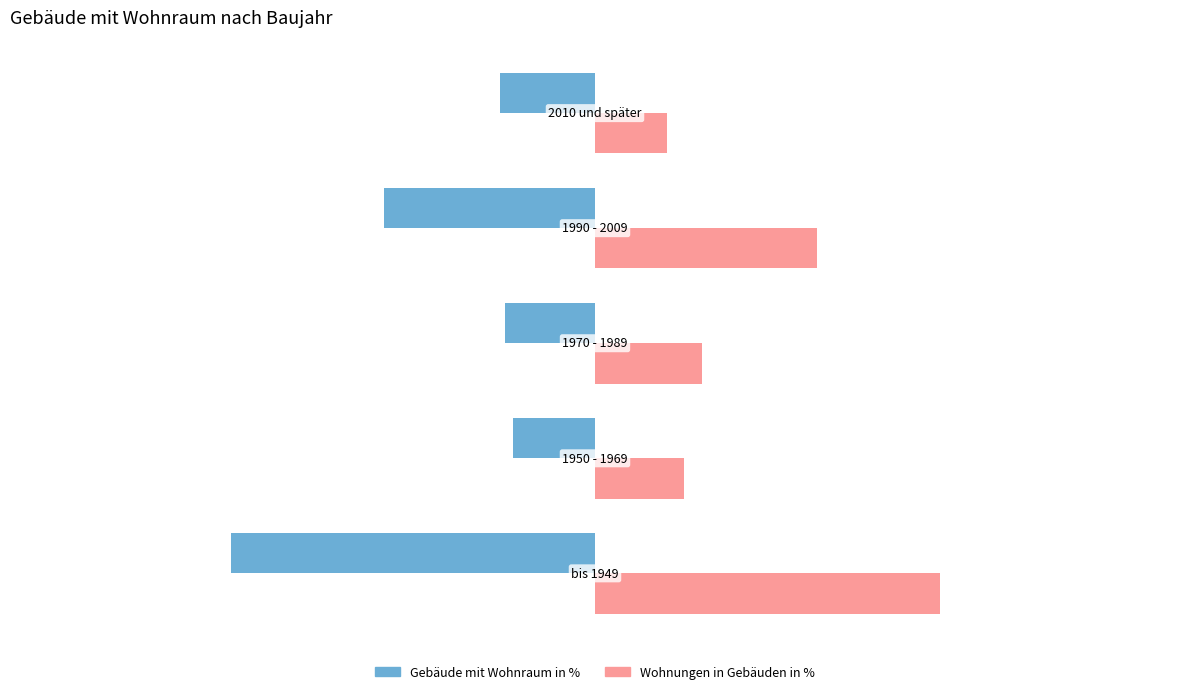

Which series has the widest spread of values?

Gebäude mit Wohnraum in %